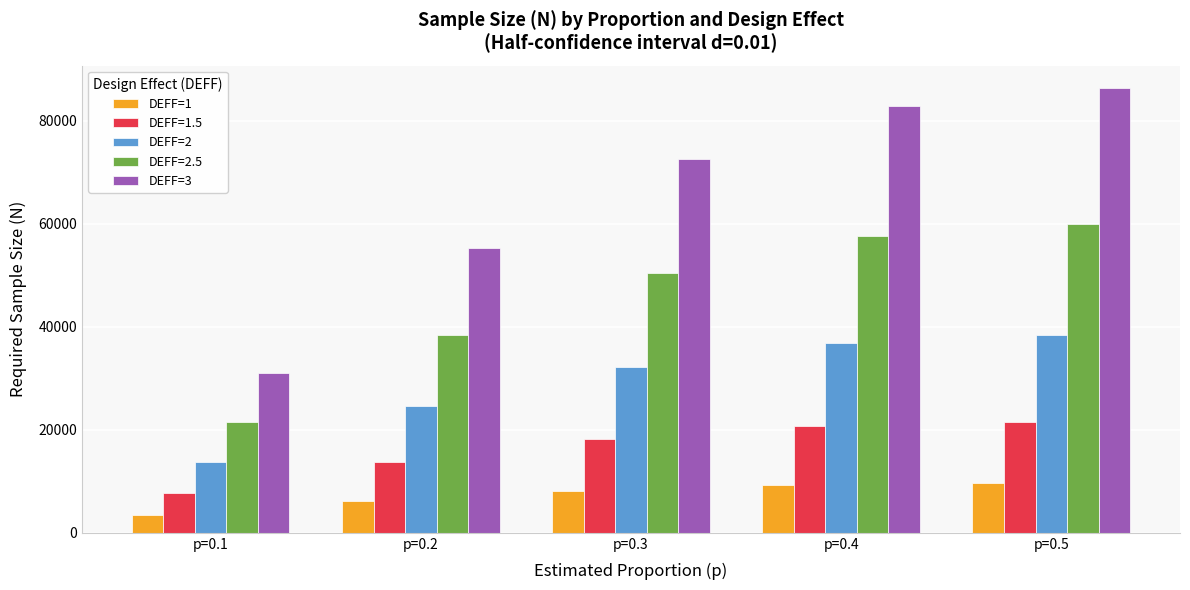

What is the maximum value shown in the chart?

86436.0